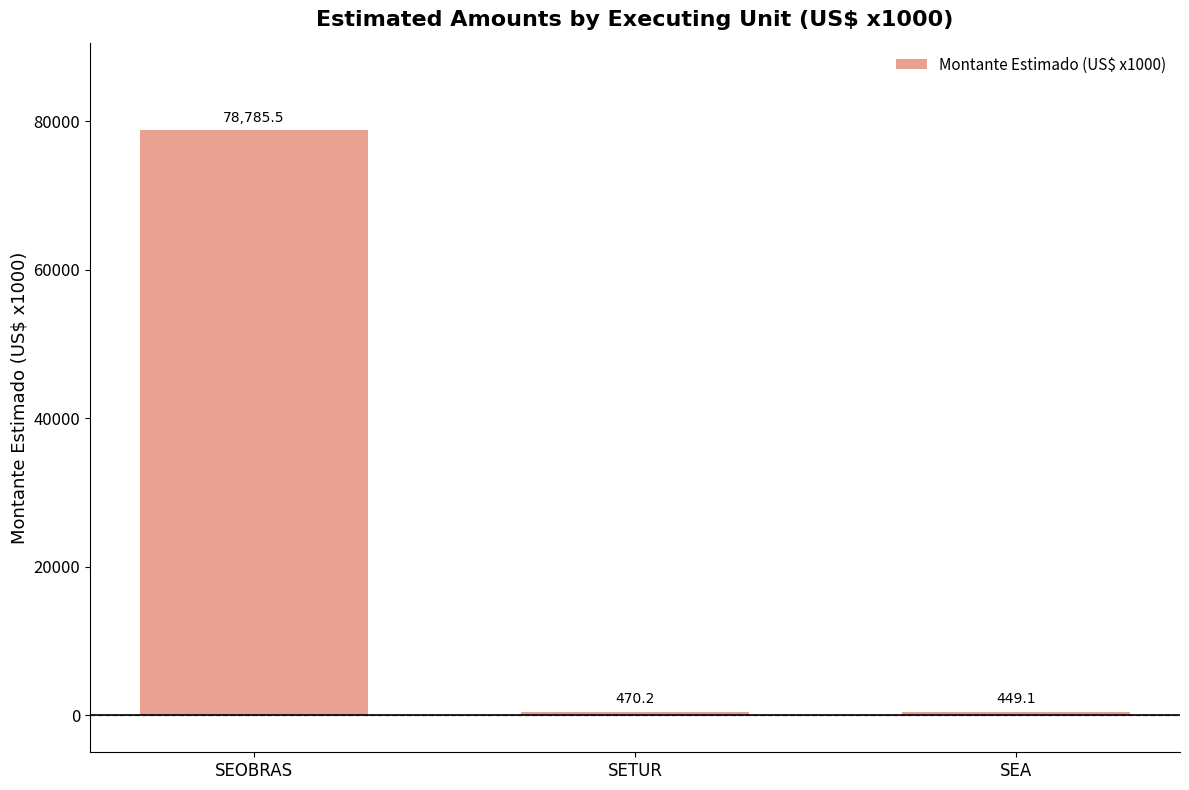

What is the smallest value displayed?

449.1